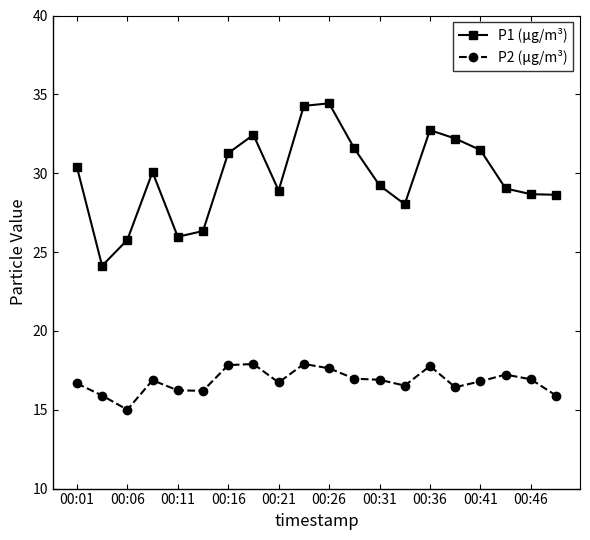

True or false: P2 (μg/m³) and P1 (μg/m³) intersect in this chart.

False